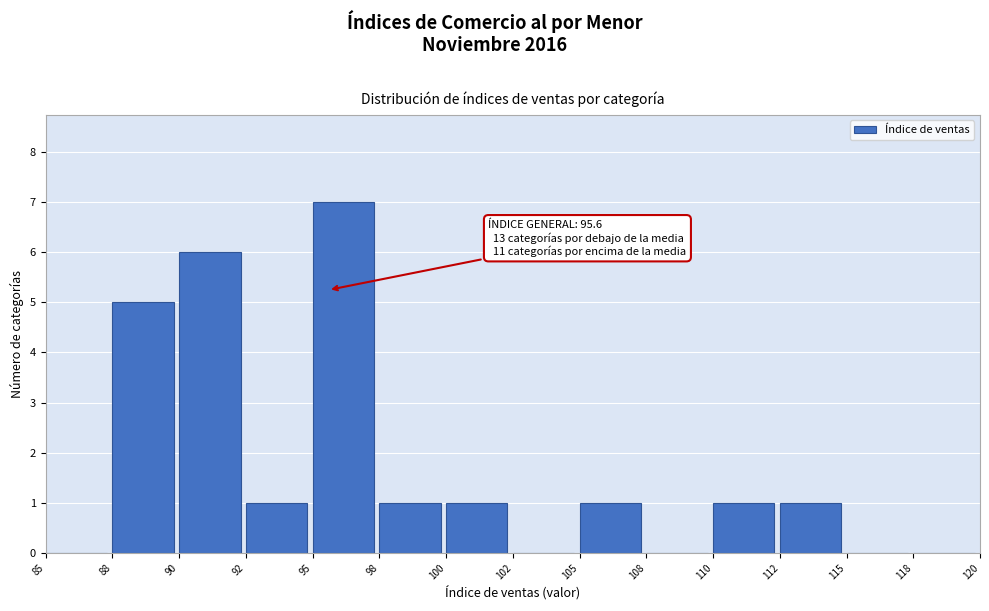

Reading right to left, extract all data points from this chart.

118=0	115=0	112=1	110=1	108=0	105=1	102=0	100=1	98=1	95=7	92=1	90=6	88=5	85=0